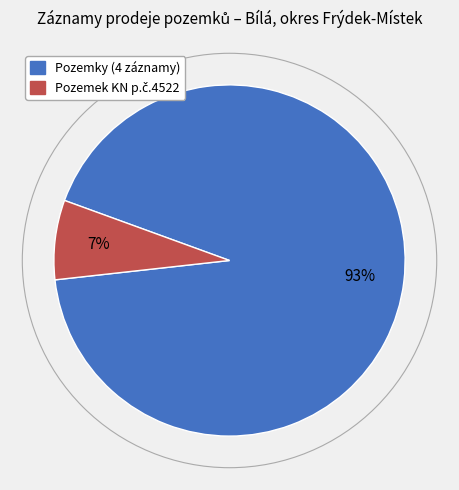

Is there a majority slice in this chart?

Yes